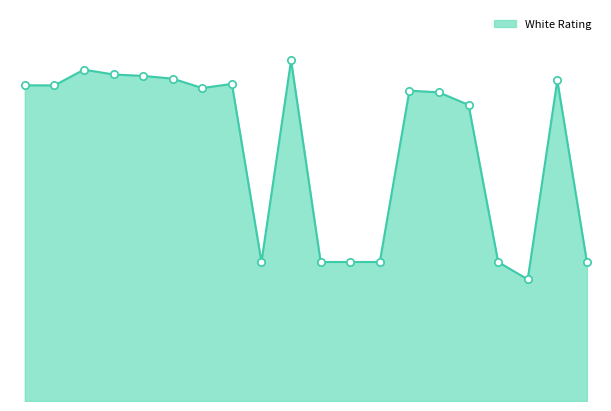

Is this an area chart (filled region under the line)?

Yes